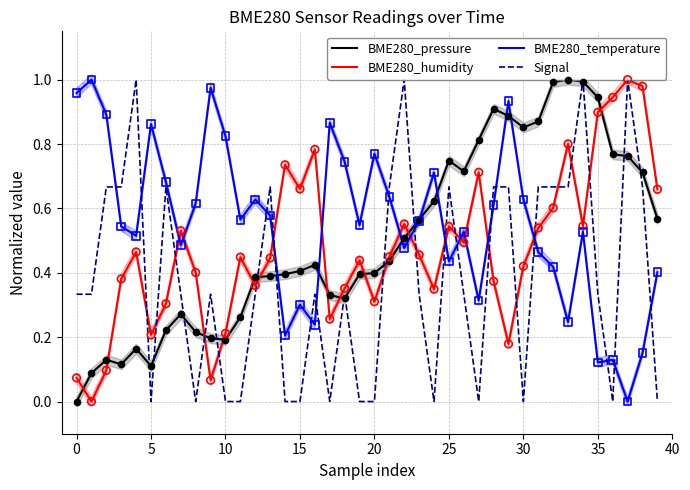

At how many categories does at least one series exceed 0?

40